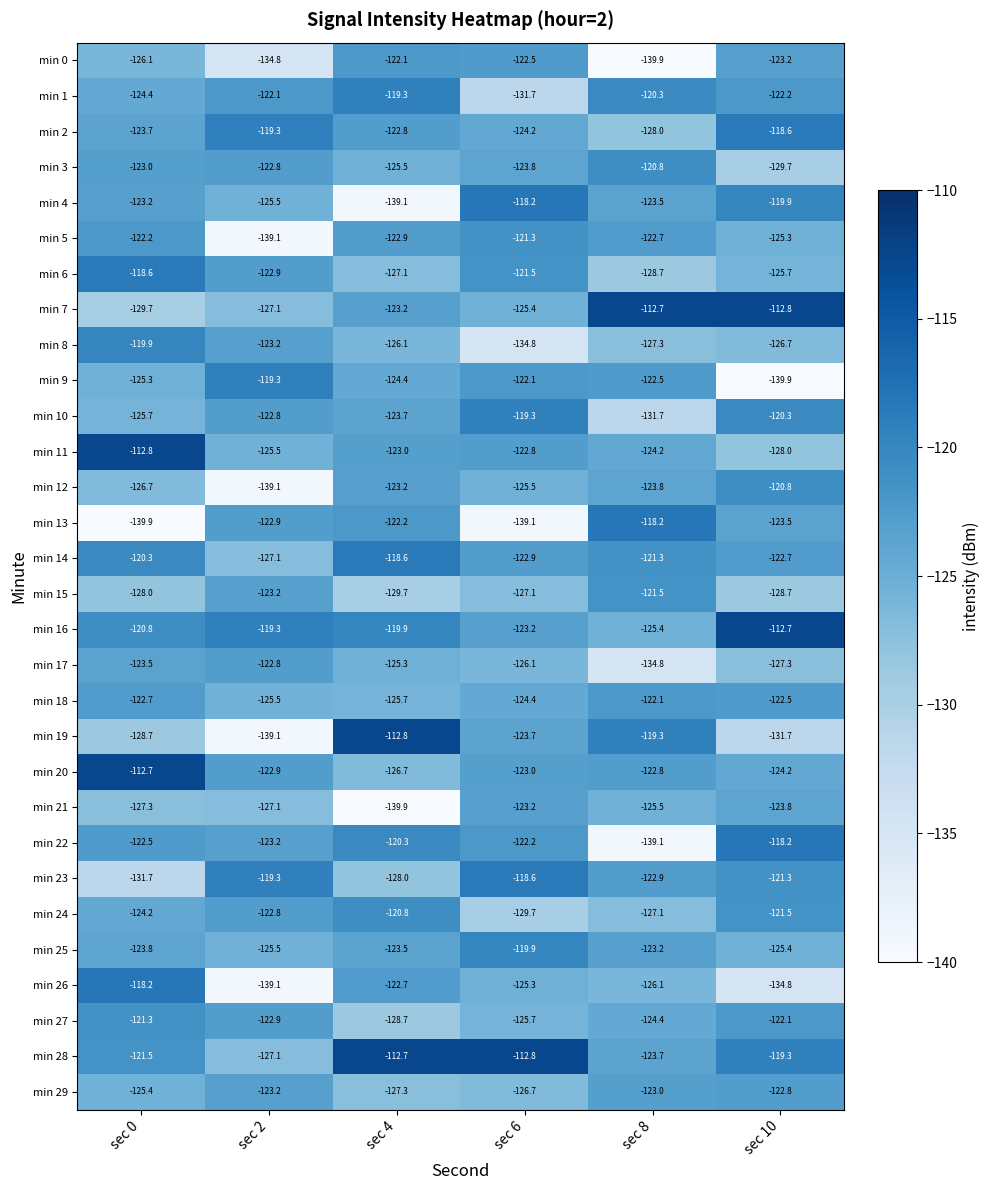

What is the sum of the min 10 values at sec 8 and sec 0?

-257.4